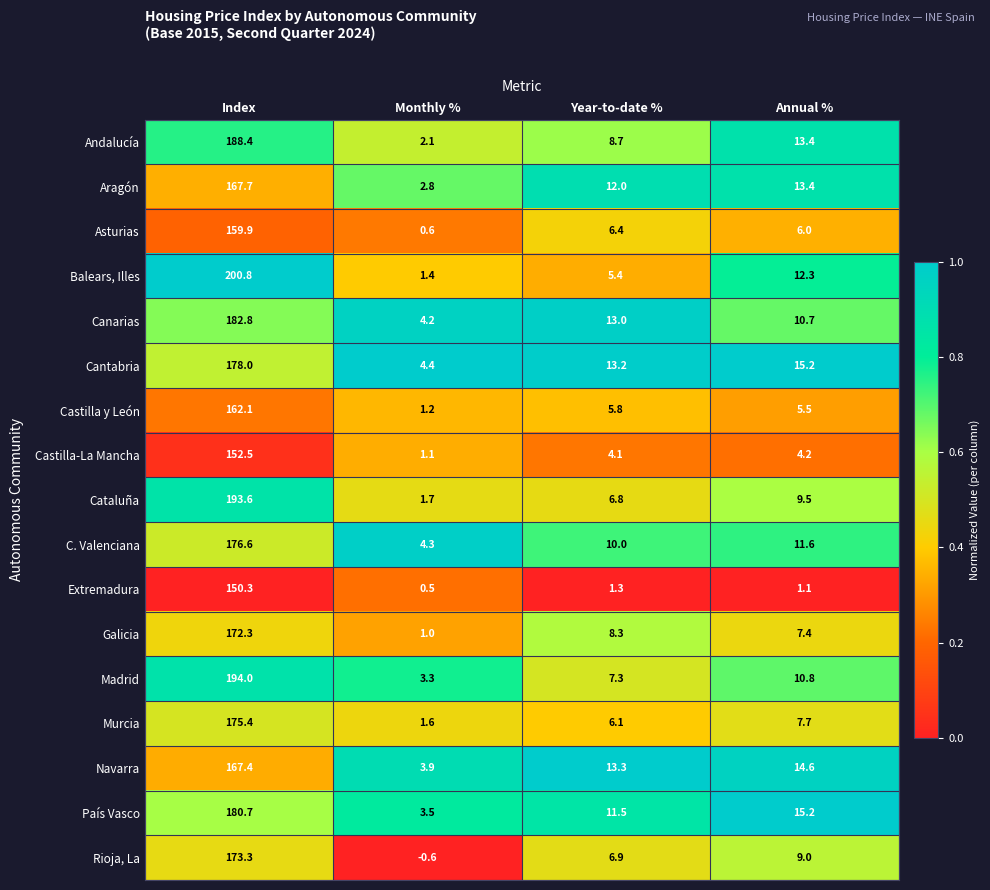

At which label is Extremadura closest to 75?

Year-to-date %